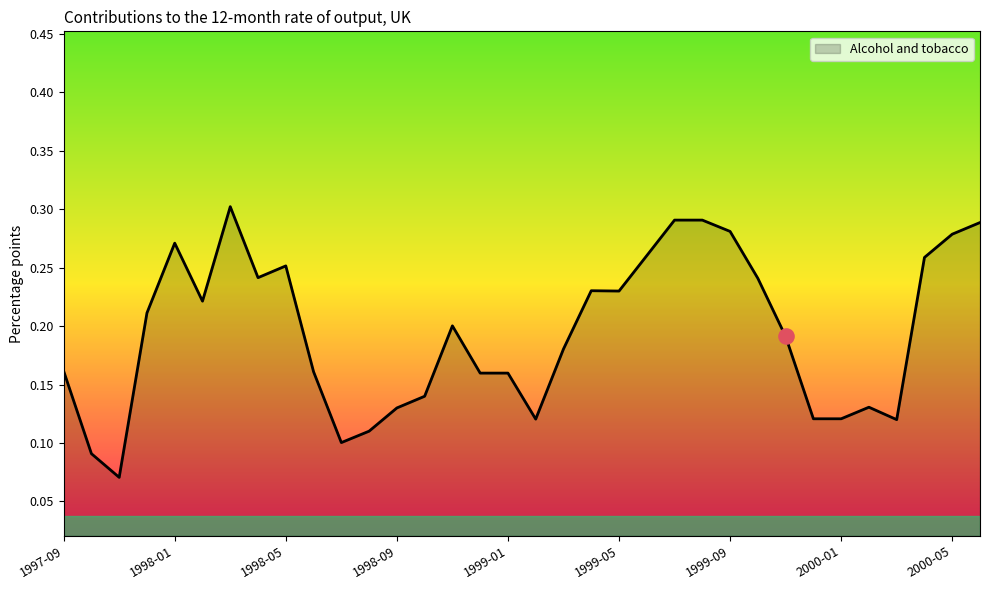

Is this an area chart (filled region under the line)?

Yes